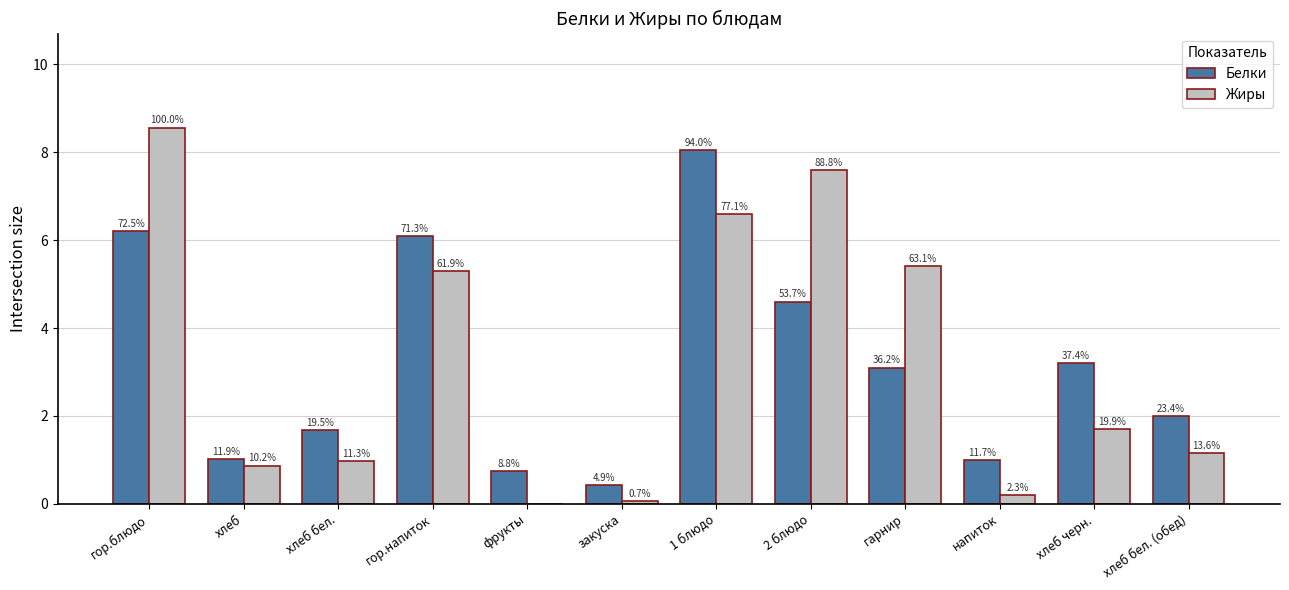

Does the chart contain stacked bars?

No